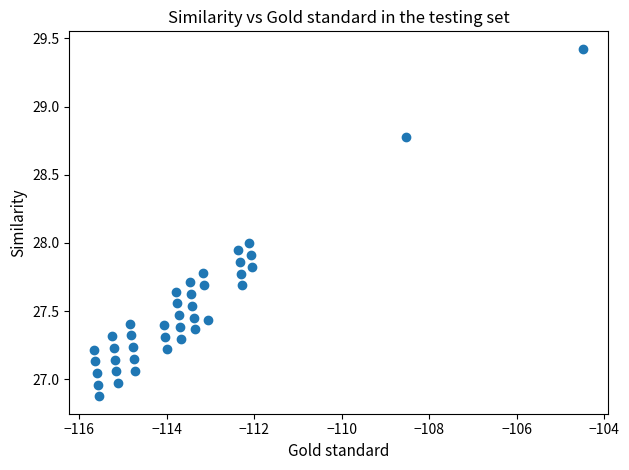

What is the range of Y values (max minus min)?

2.5